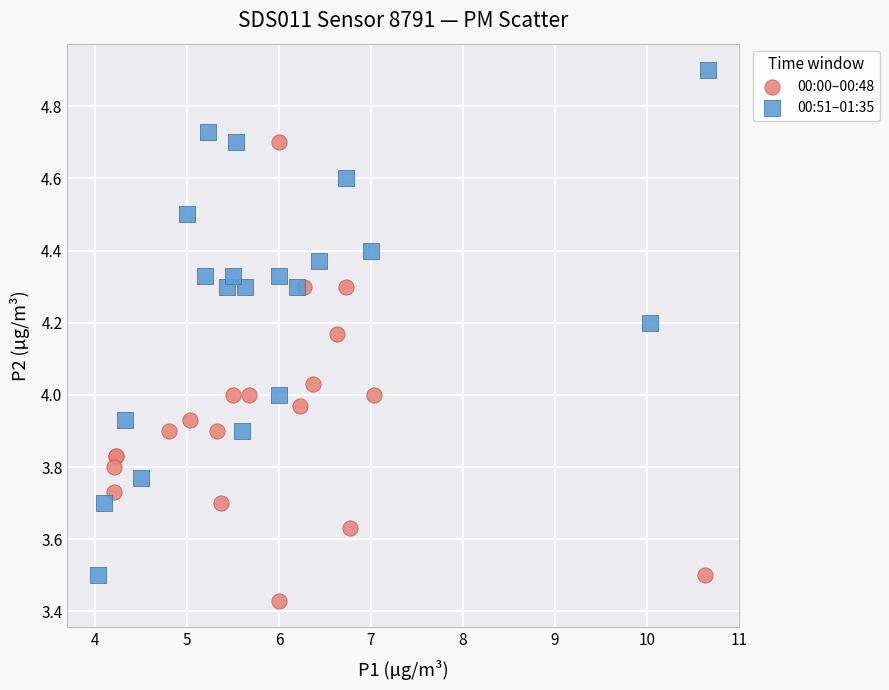

Which series contains the lowest Y value?

00:00–00:48